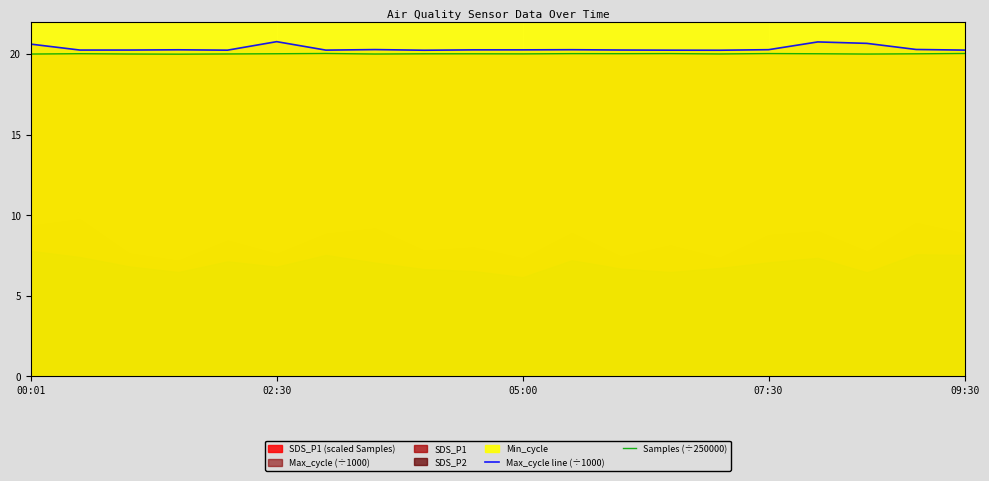

True or false: Samples (÷250000) has more than 1 interior local peaks.

True